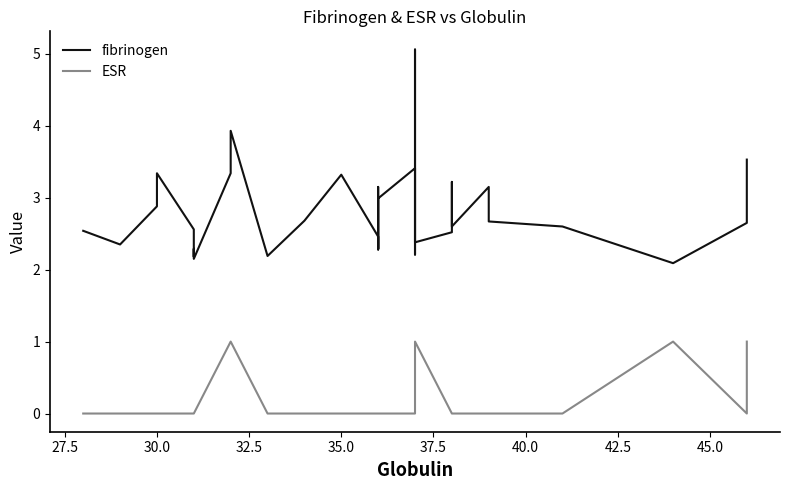

What are all the series names shown in the legend?

fibrinogen, ESR